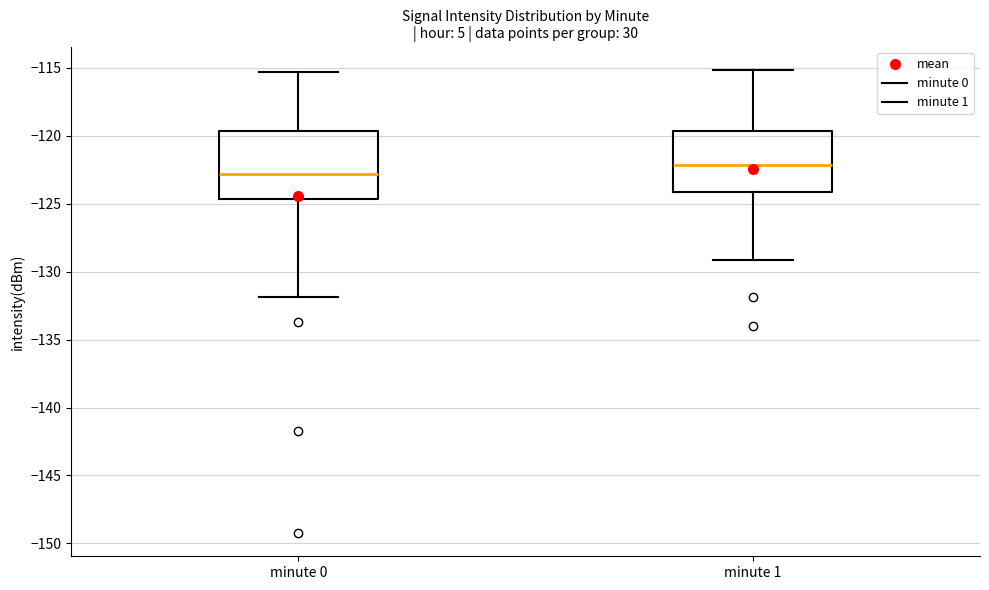

Where does the lower whisker of the box for minute 1 end on the y-axis? The values are not printed on the chart, so give them approximately, as read against the axis.

-129.0